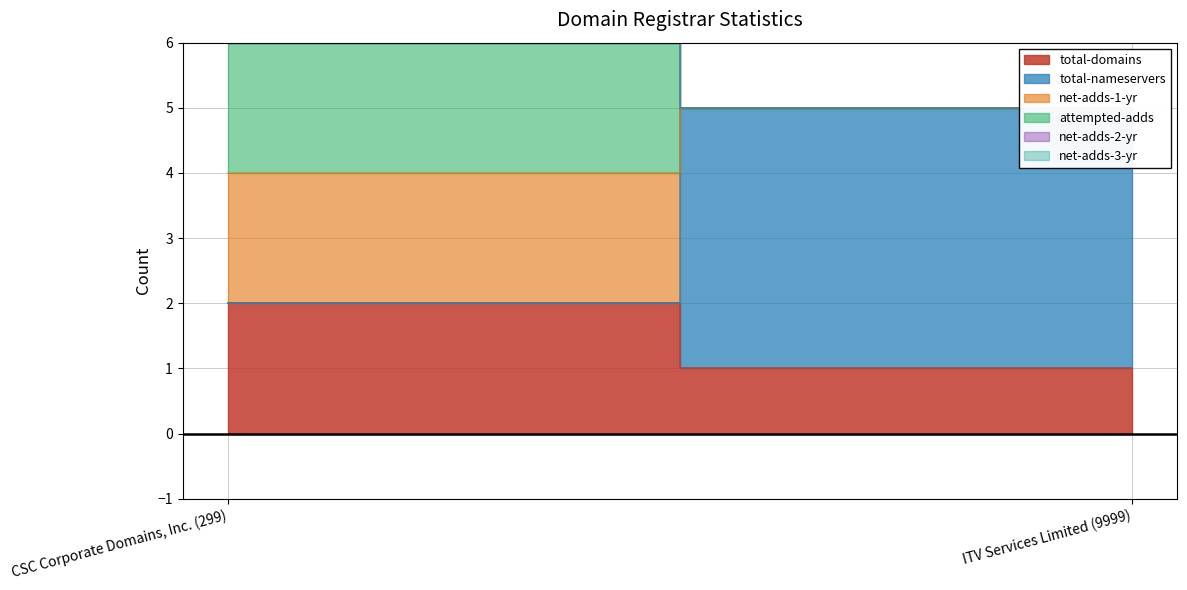

What is the difference between the highest and lowest values at ITV Services Limited (9999)?

4